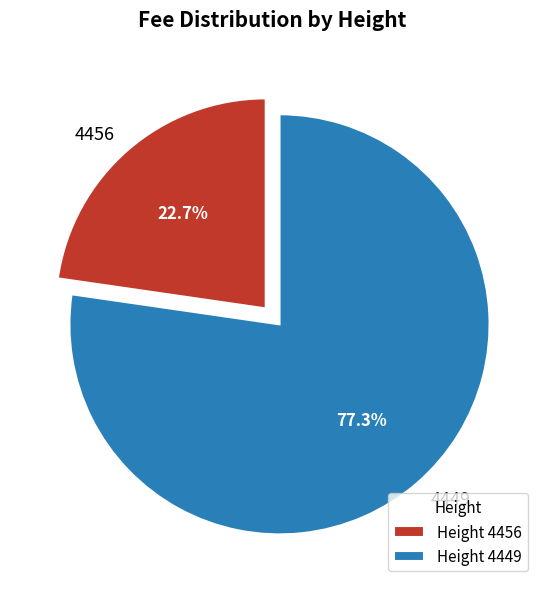

To the nearest percent, what is the difference between the 4449 and 4456 slice percentages?

55%